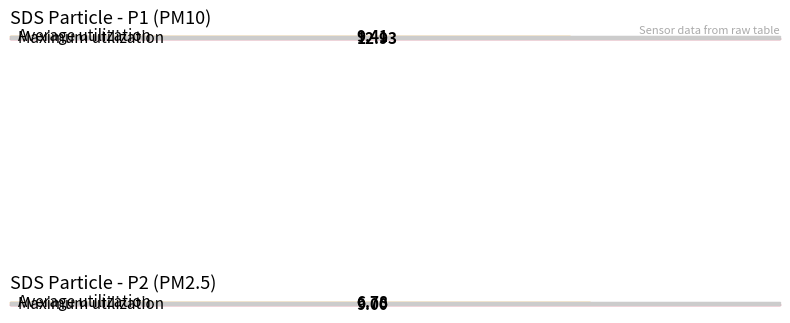

What are all the series names shown in the legend?

Average utilization, Maximum utilization